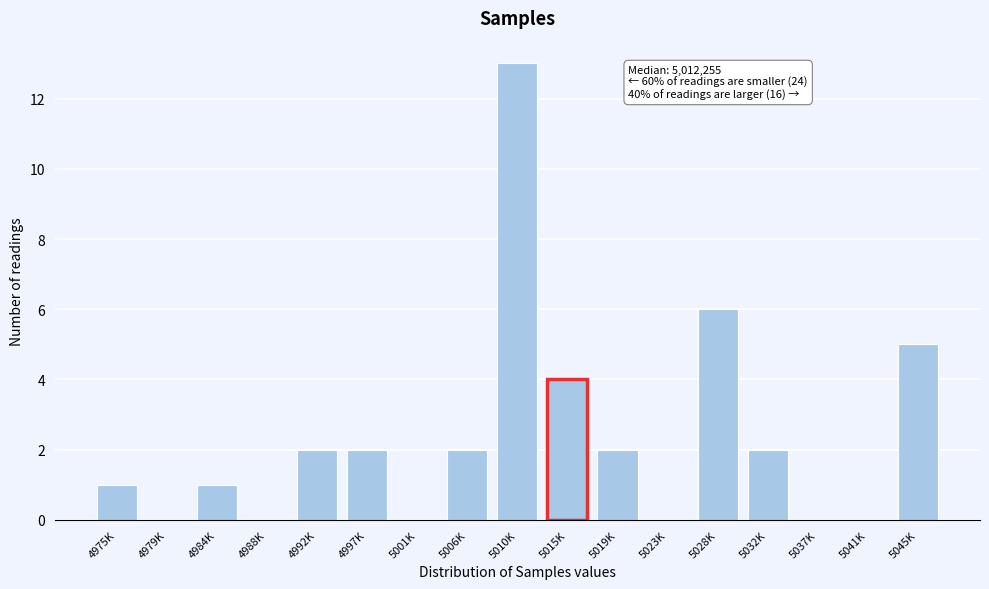

Reading left to right, list all the values displayed in this chart.

4975K=1	4979K=0	4984K=1	4988K=0	4992K=2	4997K=2	5001K=0	5006K=2	5010K=13	5015K=4	5019K=2	5023K=0	5028K=6	5032K=2	5037K=0	5041K=0	5045K=5